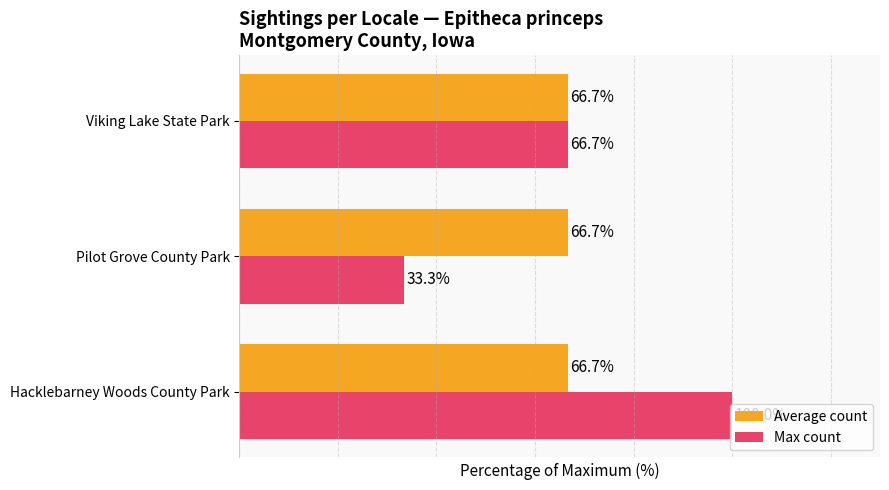

At which label does Max count reach its minimum?

Pilot Grove County Park